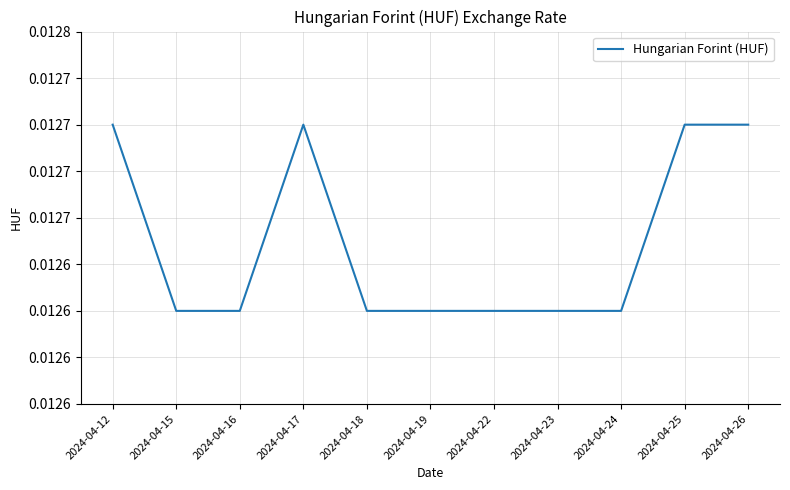

Does the chart display data point markers on the line(s)?

No